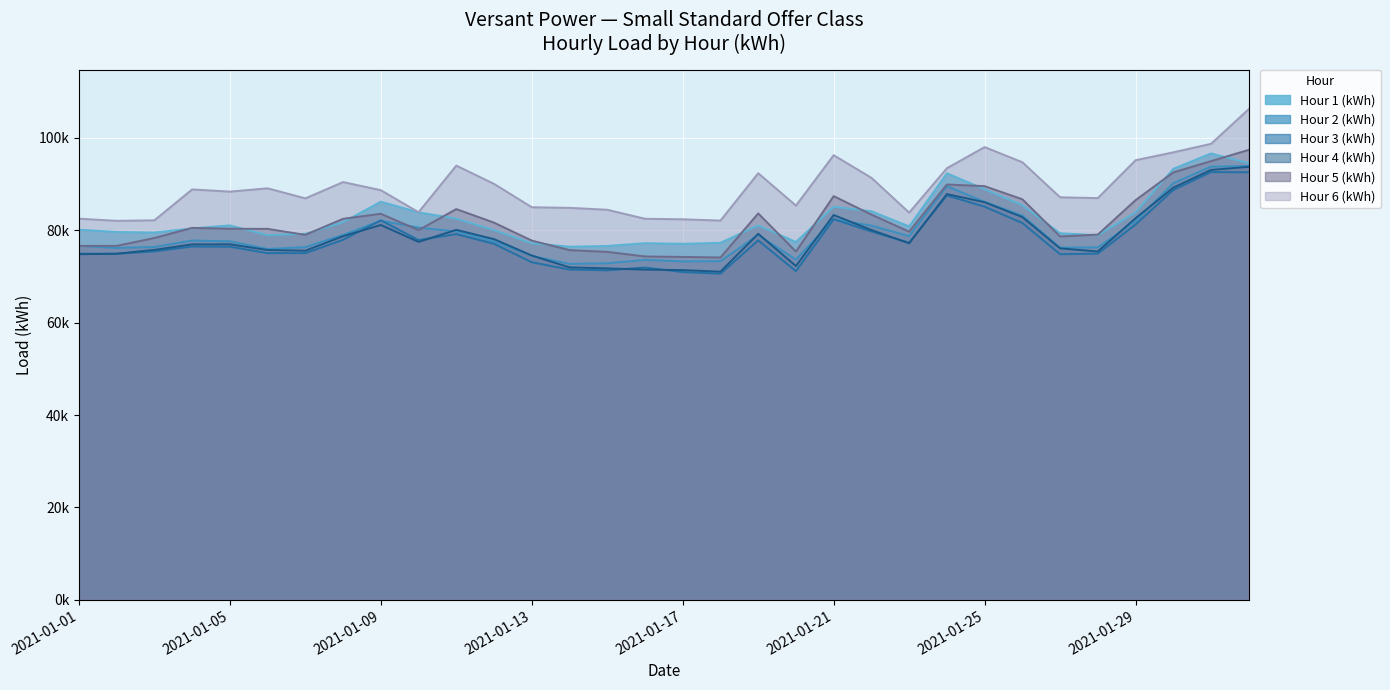

What is the sum of all Hour 6 (kWh) values?

2853934